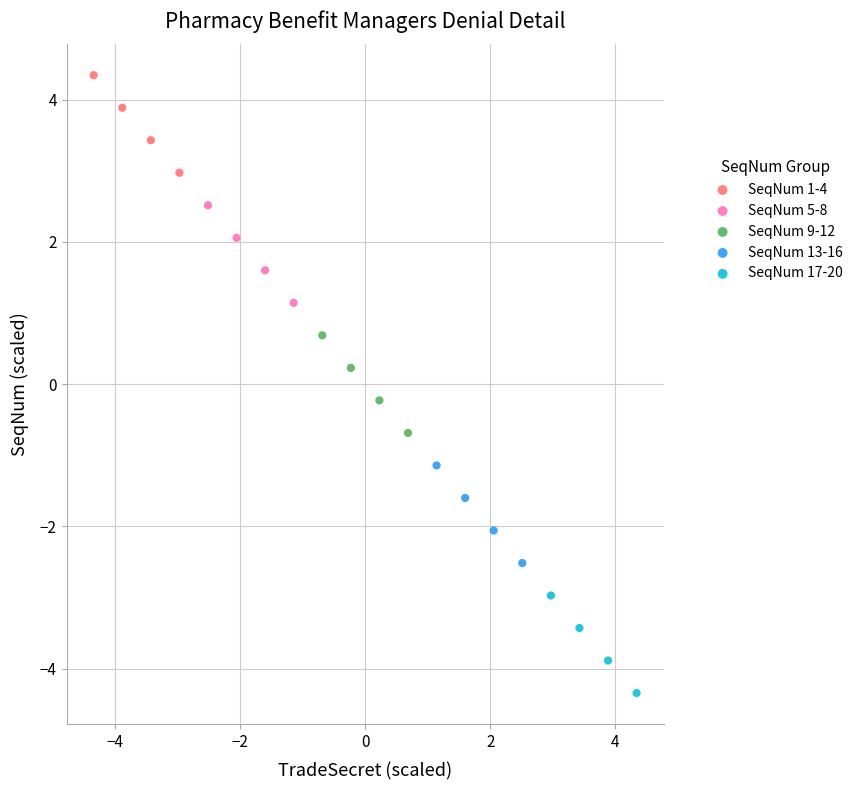

Which series contains the lowest Y value?

SeqNum 17-20